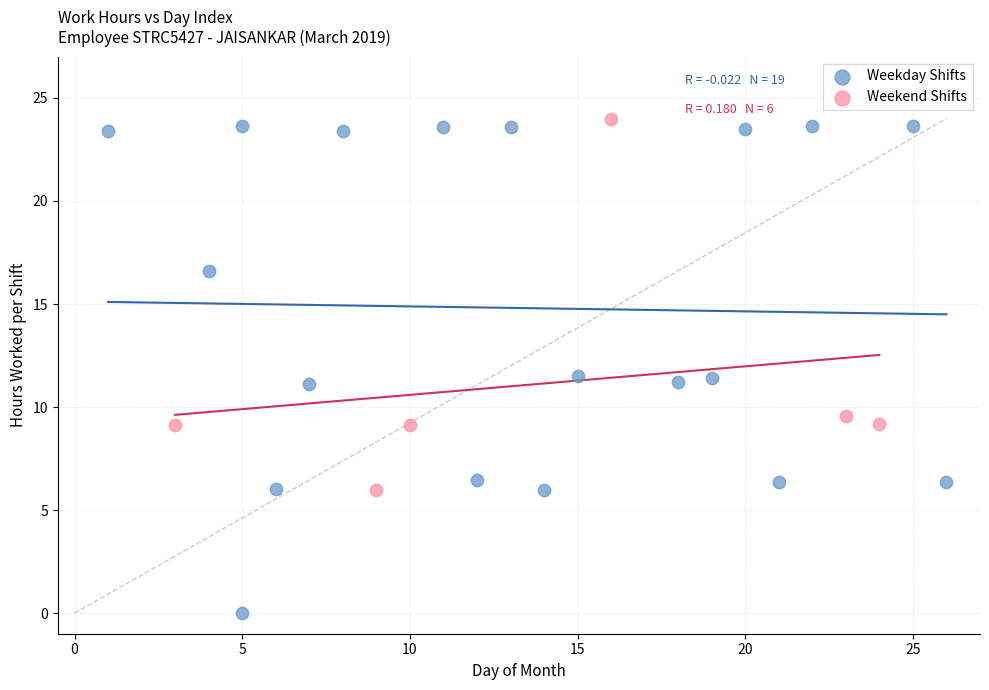

Which series has the widest spread of Y values?

Weekday Shifts